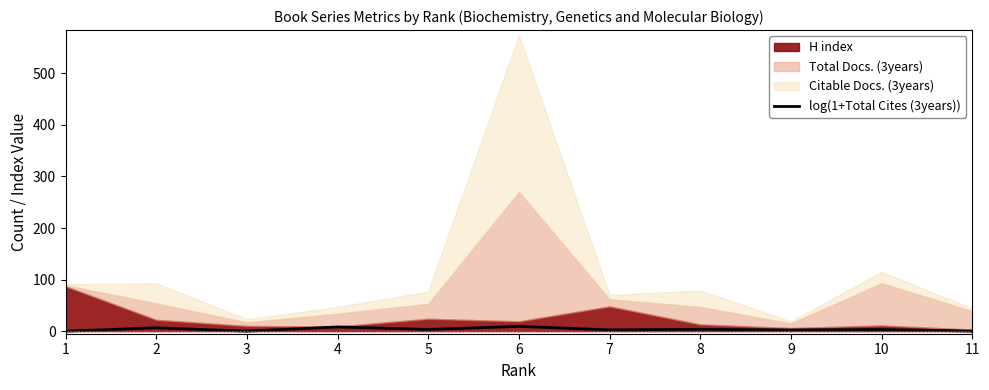

Is it true that the value at 8 is 5.9?

False